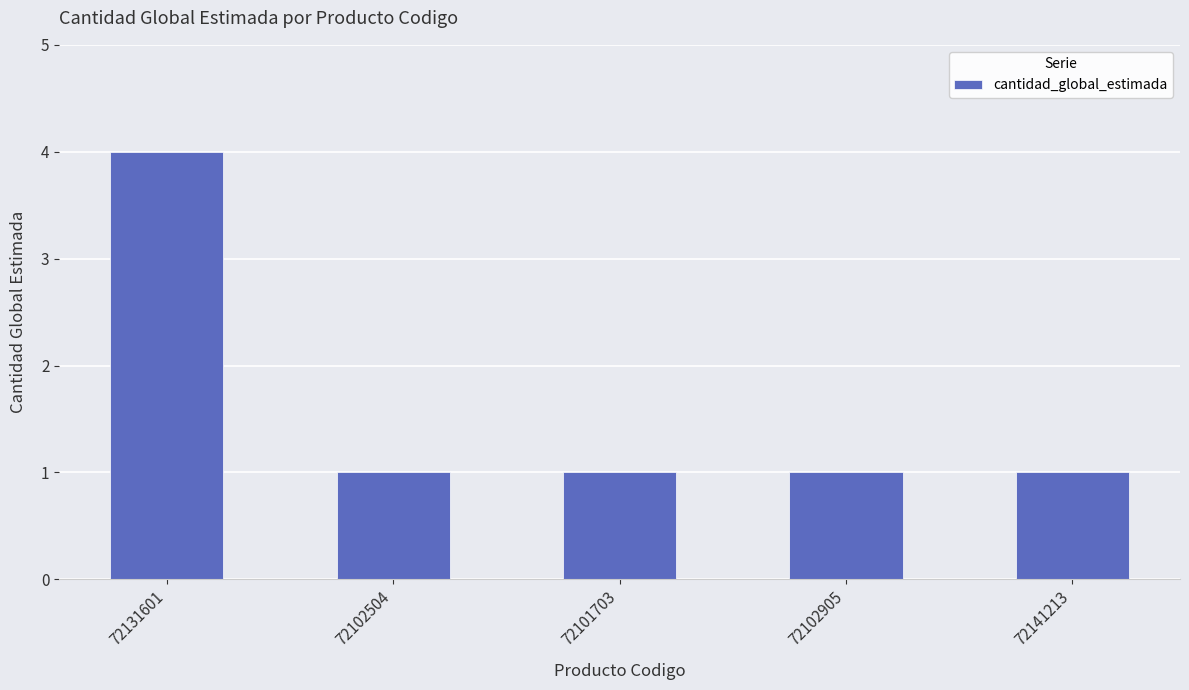

True or false: the data shows 1 at 72141213.

True